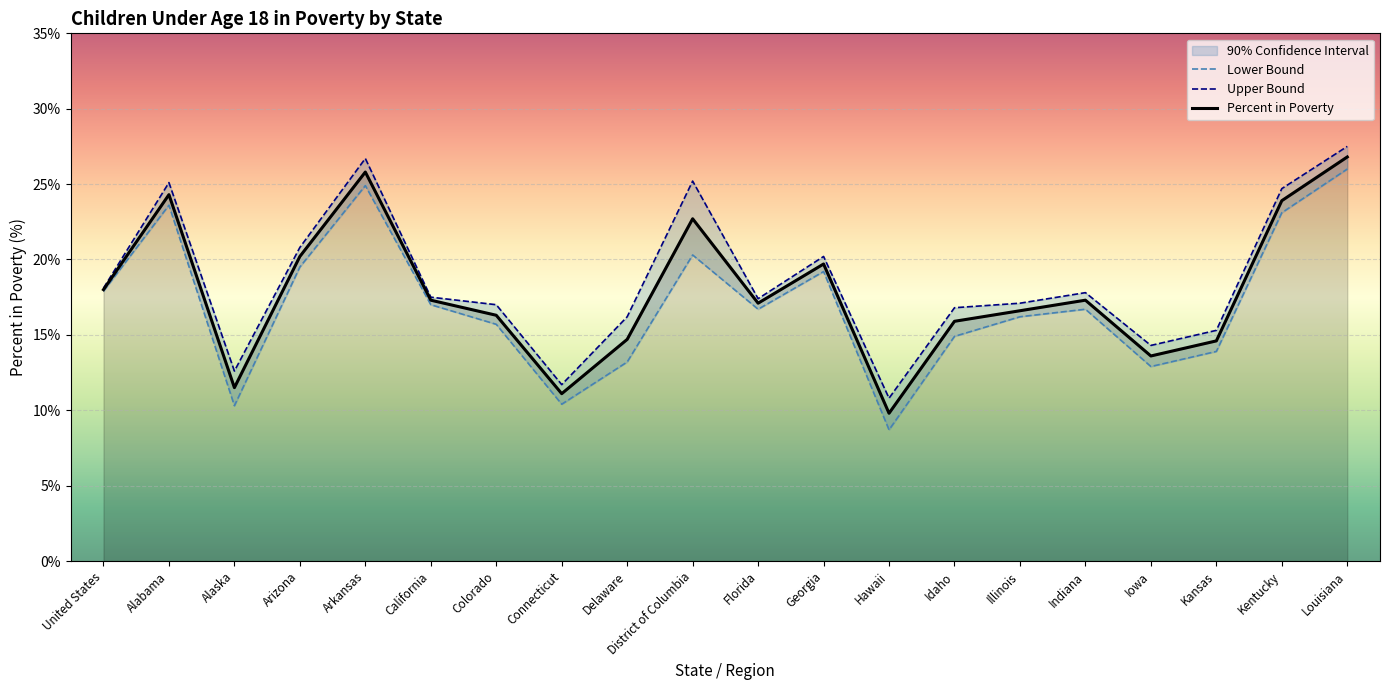

True or false: Lower Bound and Upper Bound cross at least once.

False